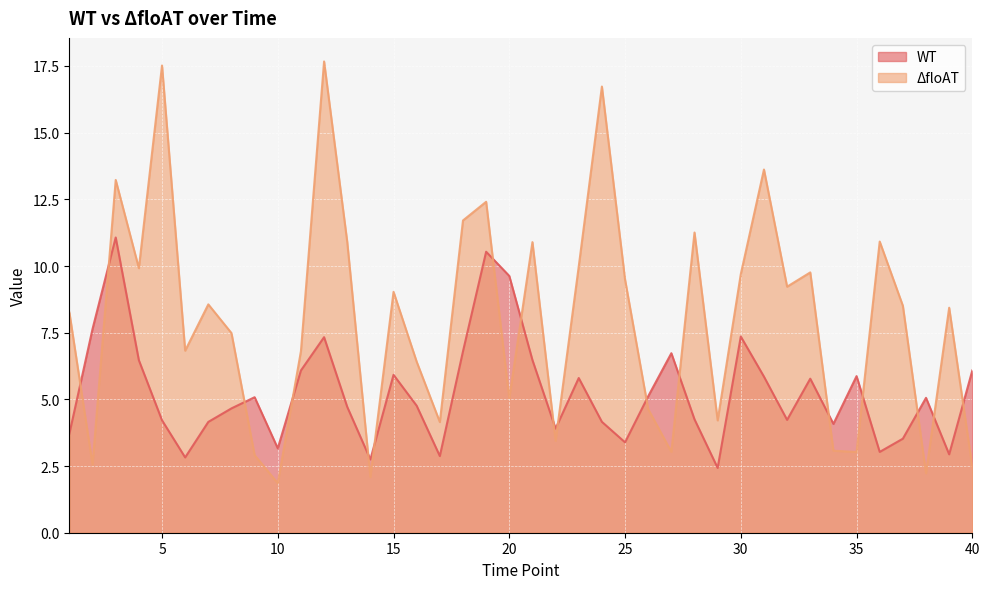

How many intersections are there between WT and ΔfloAT?

17